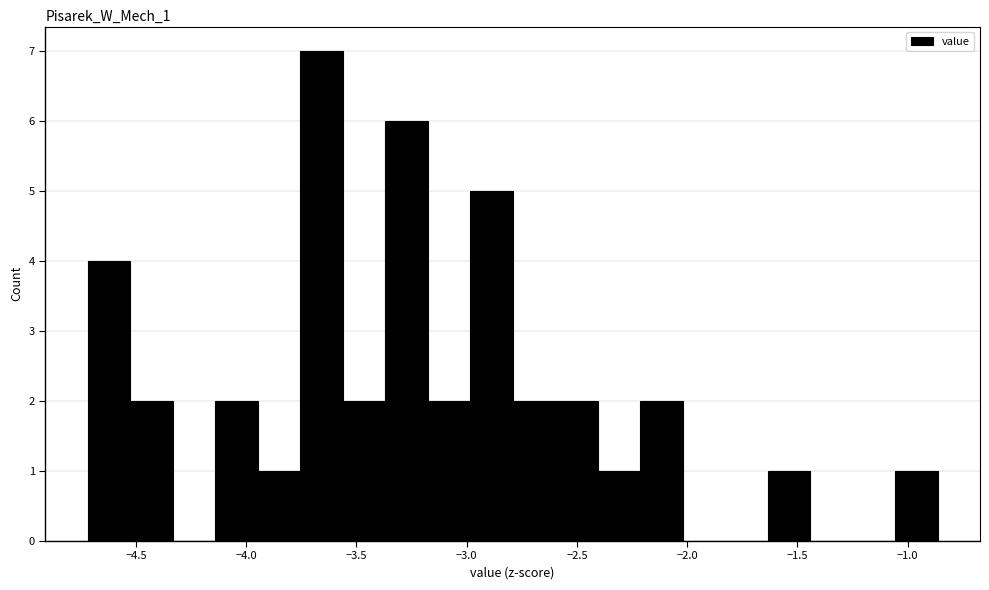

Around what value on the x-axis is the tallest bar? Give the approximate position of its centre, as read against the axis.

-3.65